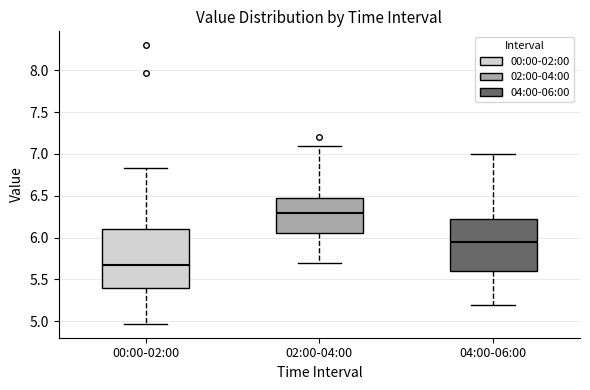

Reading left to right, read every box against the y-axis: the position of its median line, the range the box covers, and the ends of its whiskers. The values are not printed on the chart, so give them approximately, as read against the axis.

00:00-02:00: median 5.65, box 5.40 to 6.10, whiskers 4.95 to 6.85
02:00-04:00: median 6.30, box 6.05 to 6.50, whiskers 5.70 to 7.10
04:00-06:00: median 5.95, box 5.60 to 6.25, whiskers 5.20 to 7.00